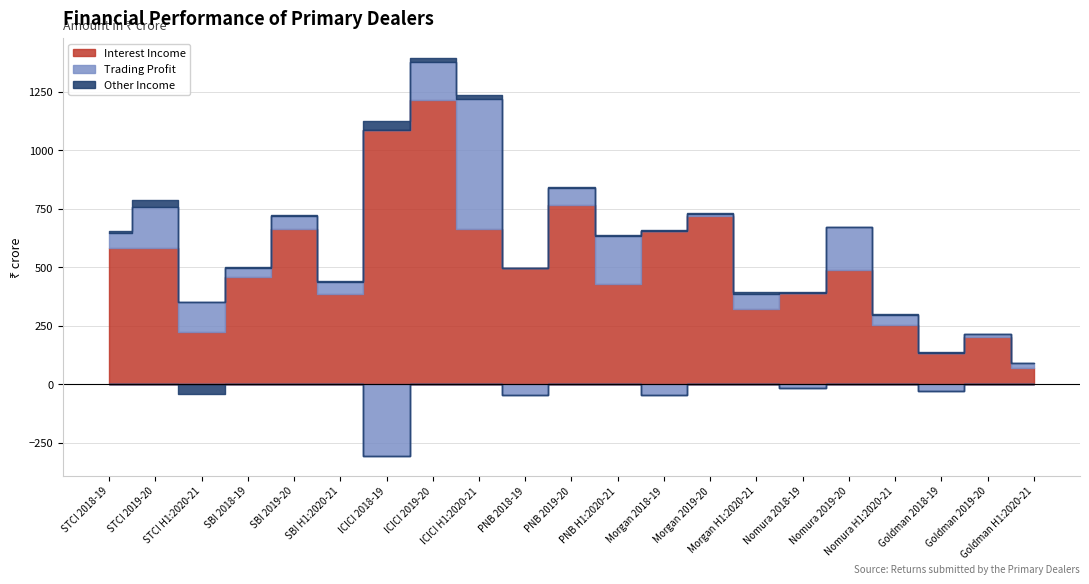

What is the value of the Other Income point at the 20th from the left?

1